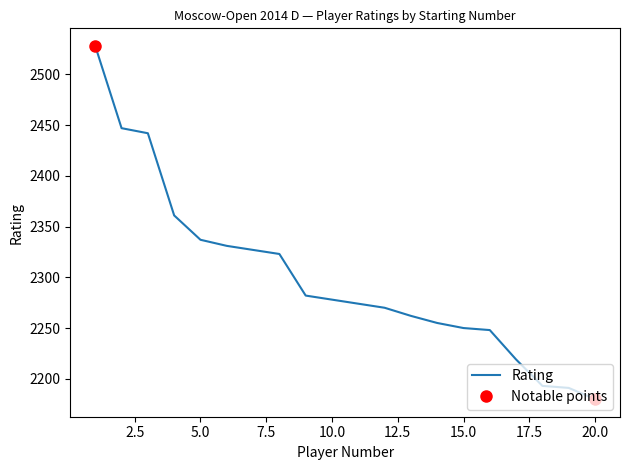

How many series are shown in this chart?

1